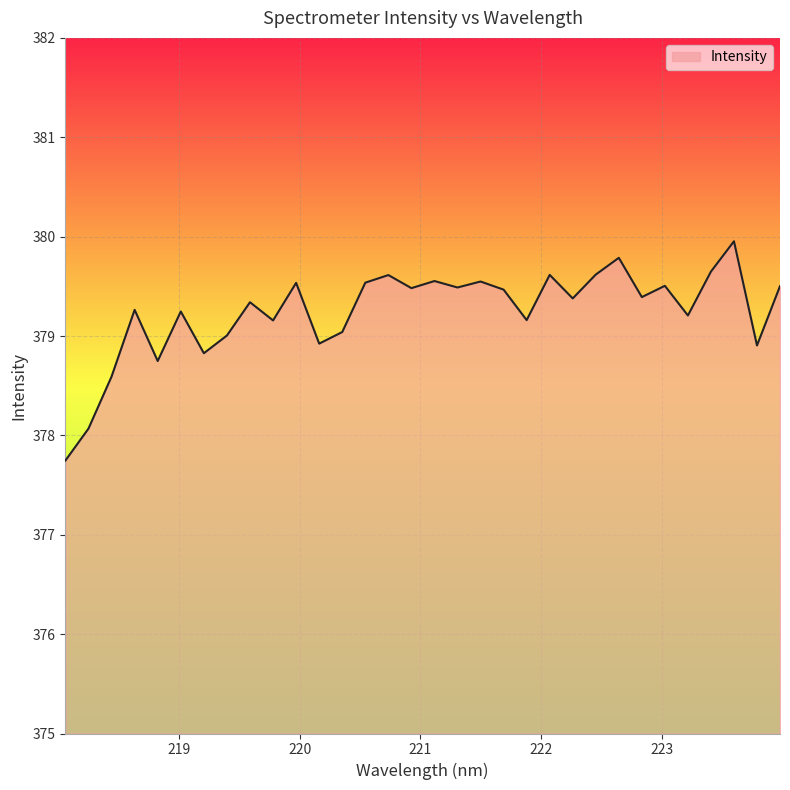

What is the difference between the maximum and minimum values?

2.2